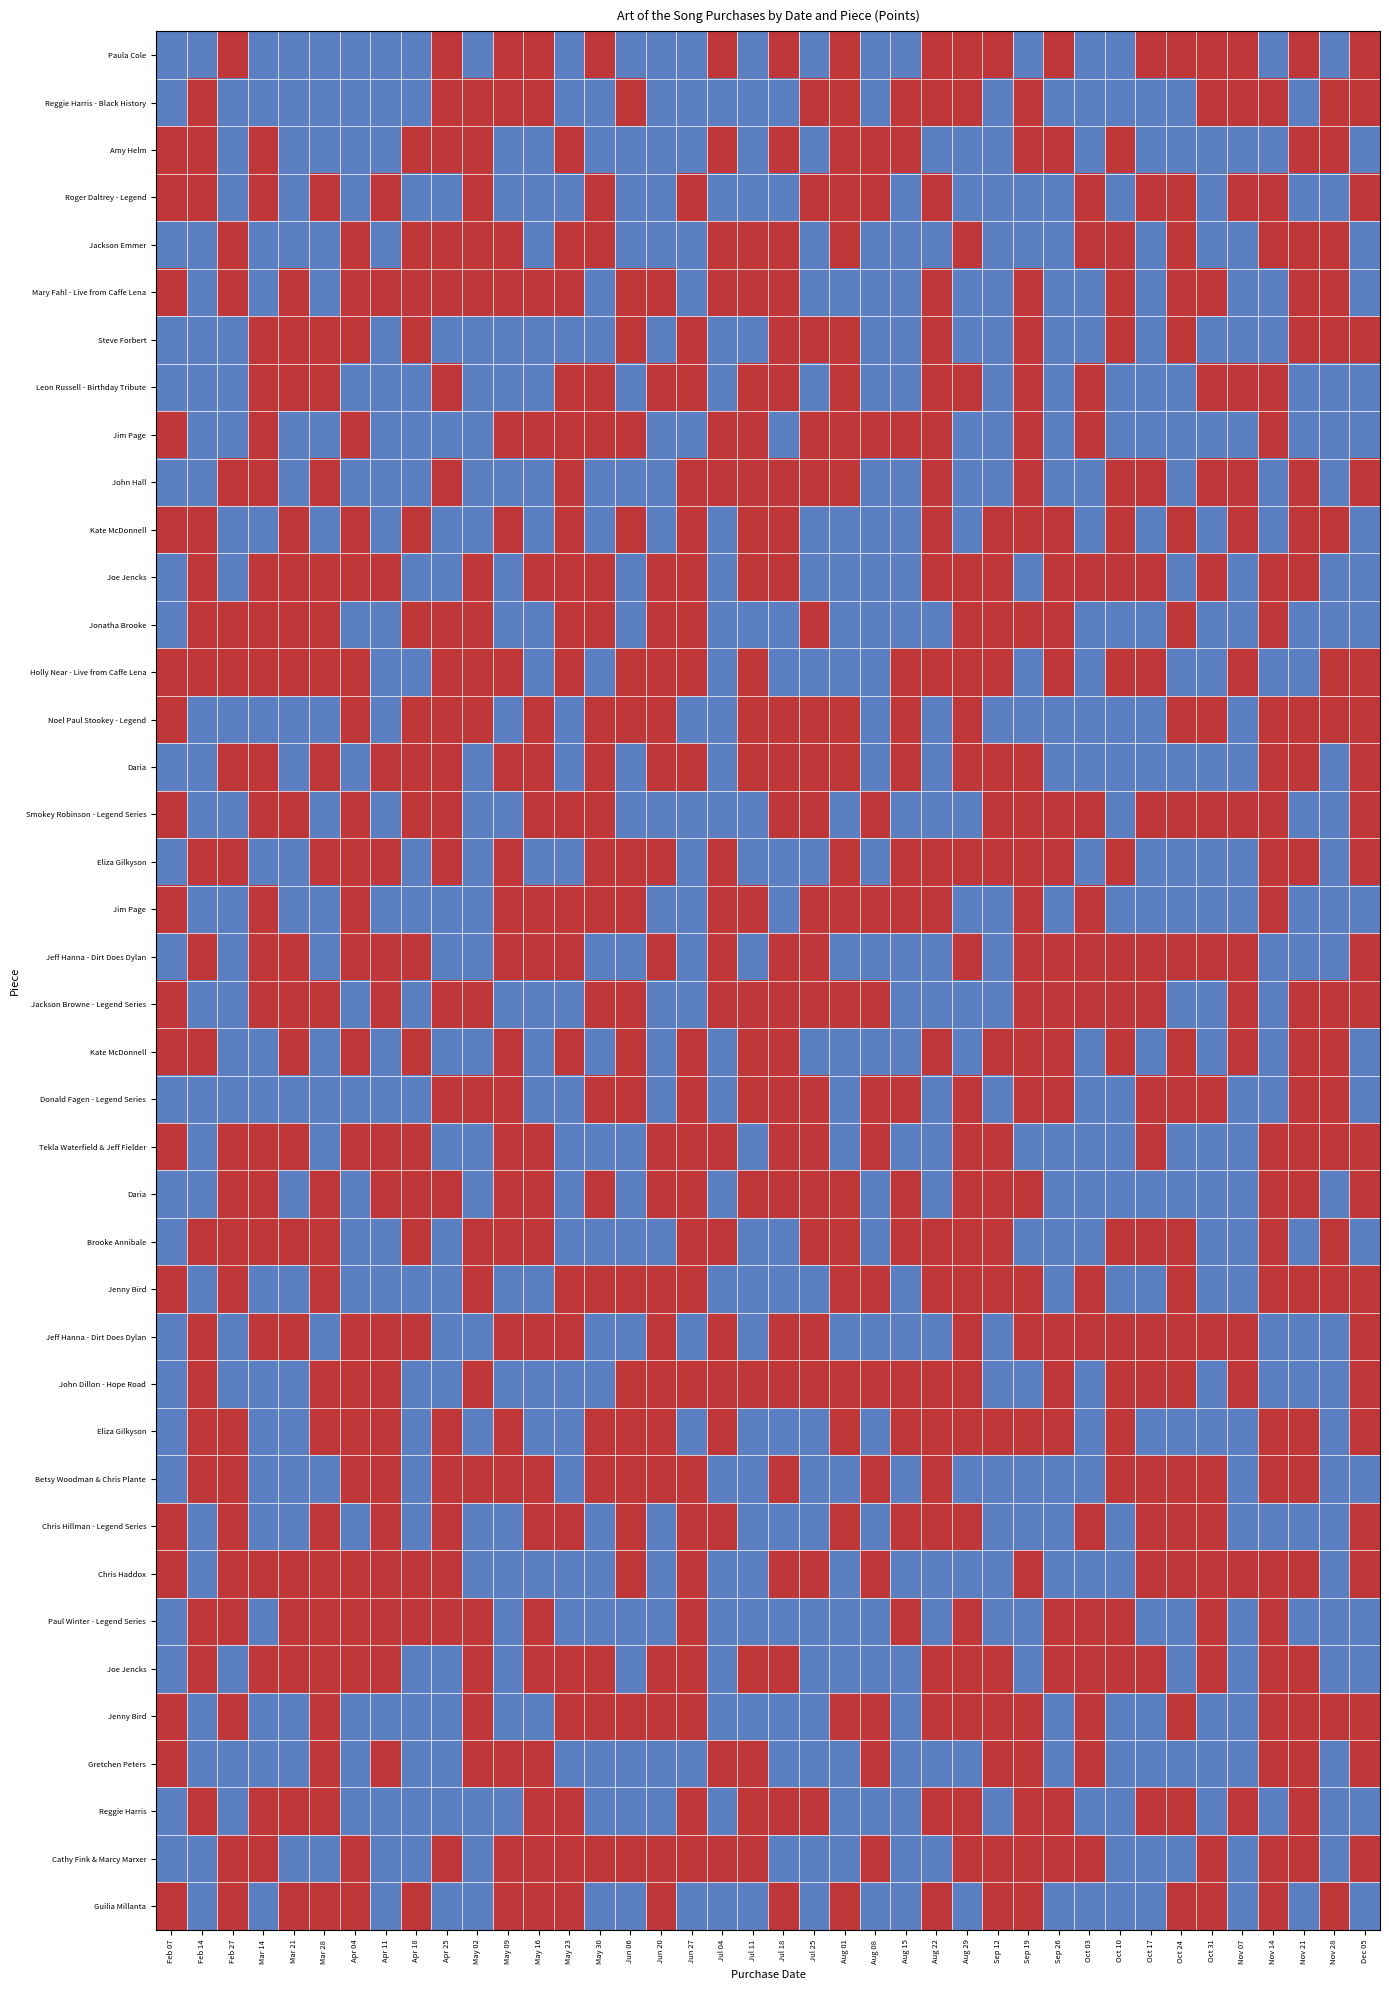

What is the difference between the highest and lowest values at Feb 07?

1